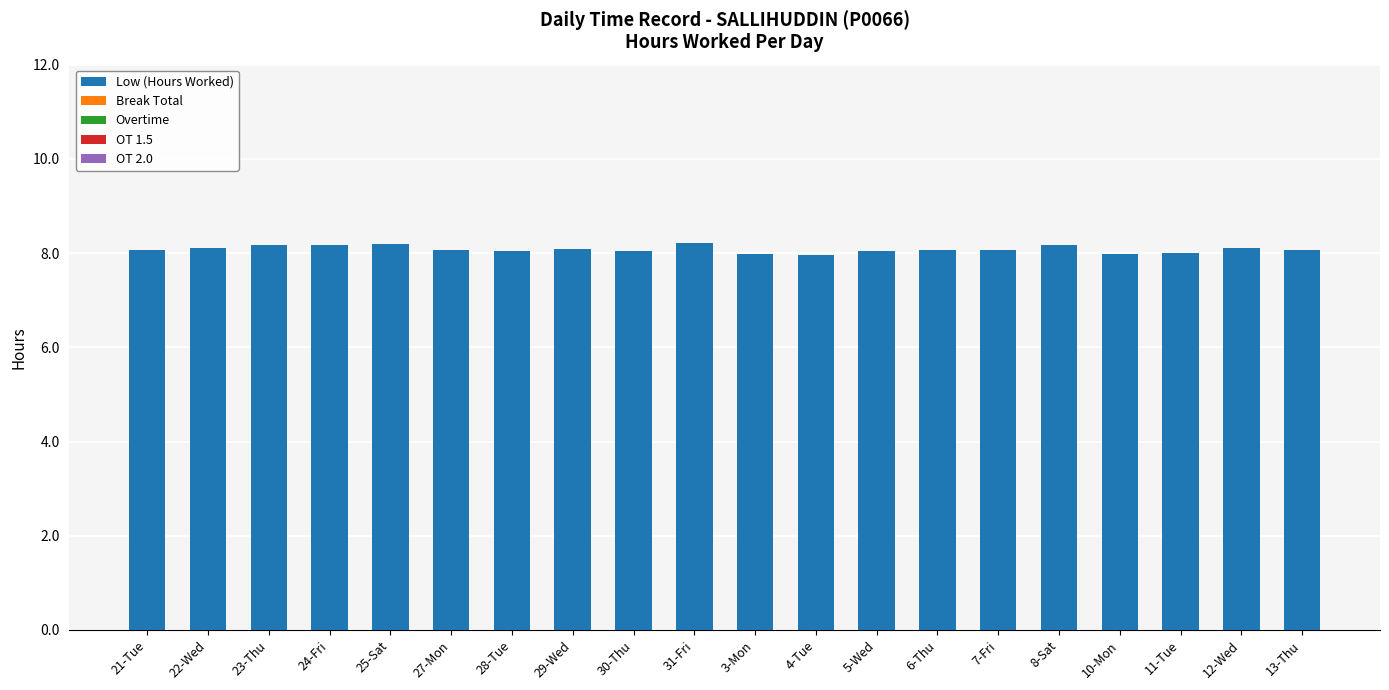

What is the ratio of the value at 31-Fri to the value at 22-Wed?

1.0